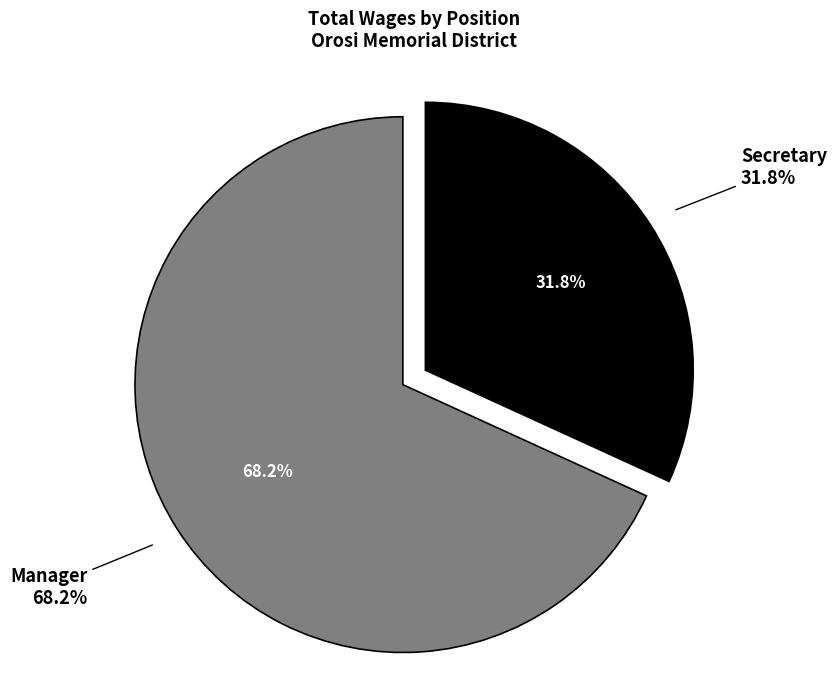

Is there a majority slice in this chart?

Yes